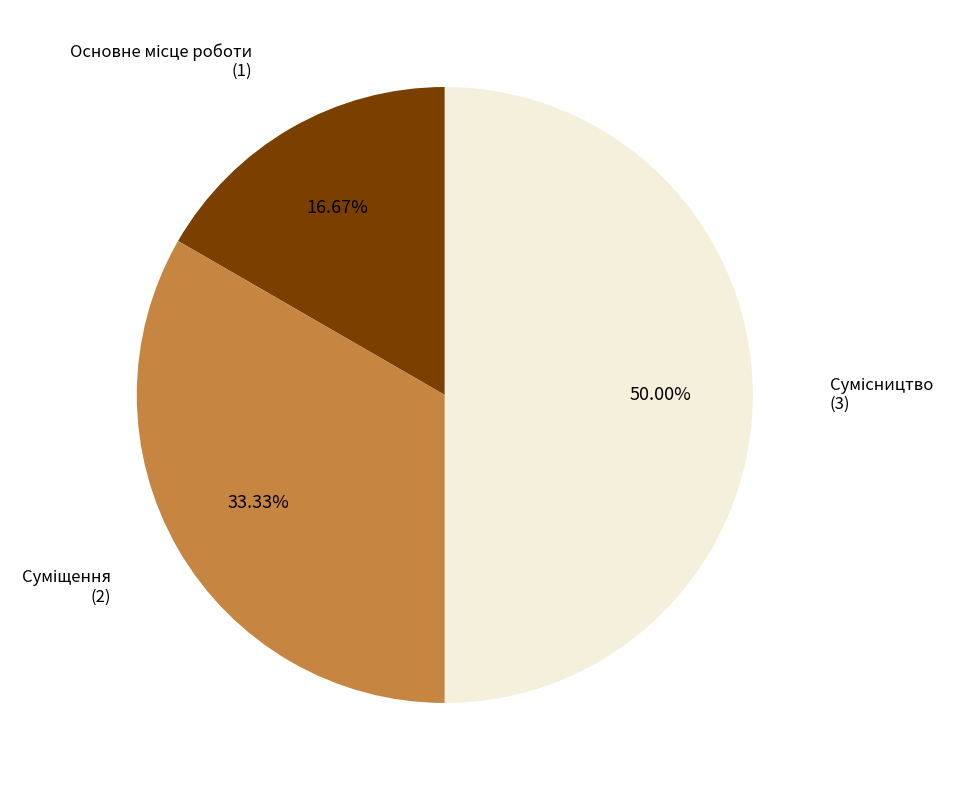

To the nearest percent, what is the average slice percentage?

33%